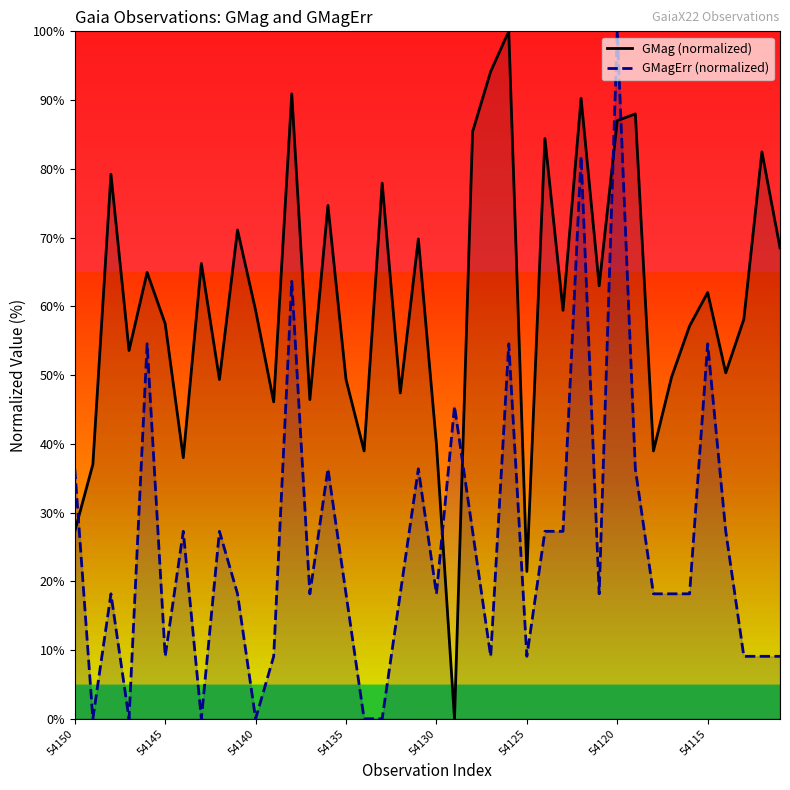

Rank the series at 38 from highest to lowest value.

GMag (normalized), GMagErr (normalized)